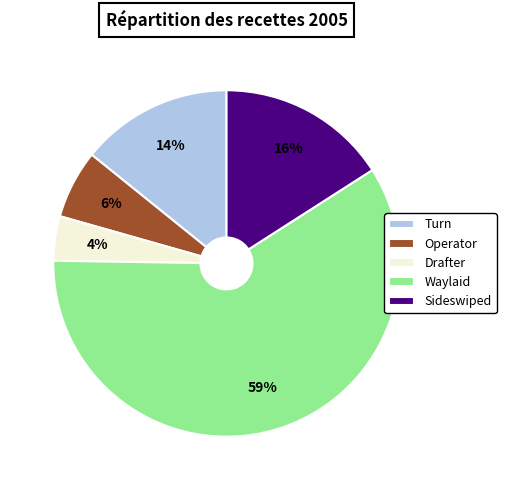

Count the number of slices in the pie.

5